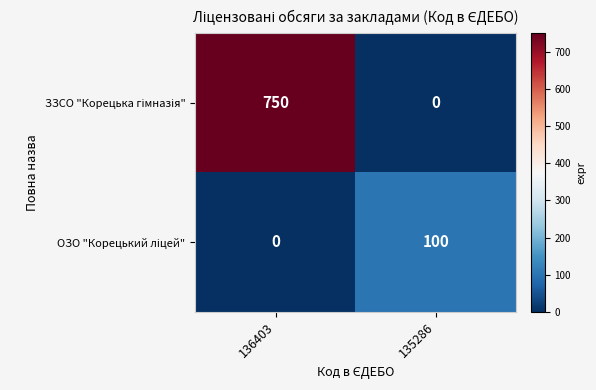

What is the maximum value shown in the chart?

750